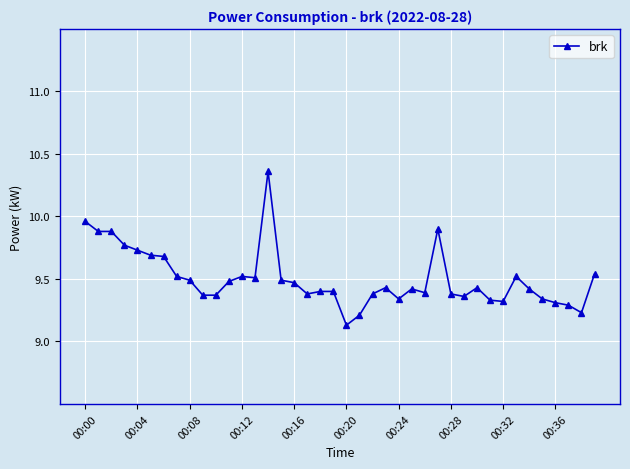

What is the difference between the maximum and minimum values?

1.2